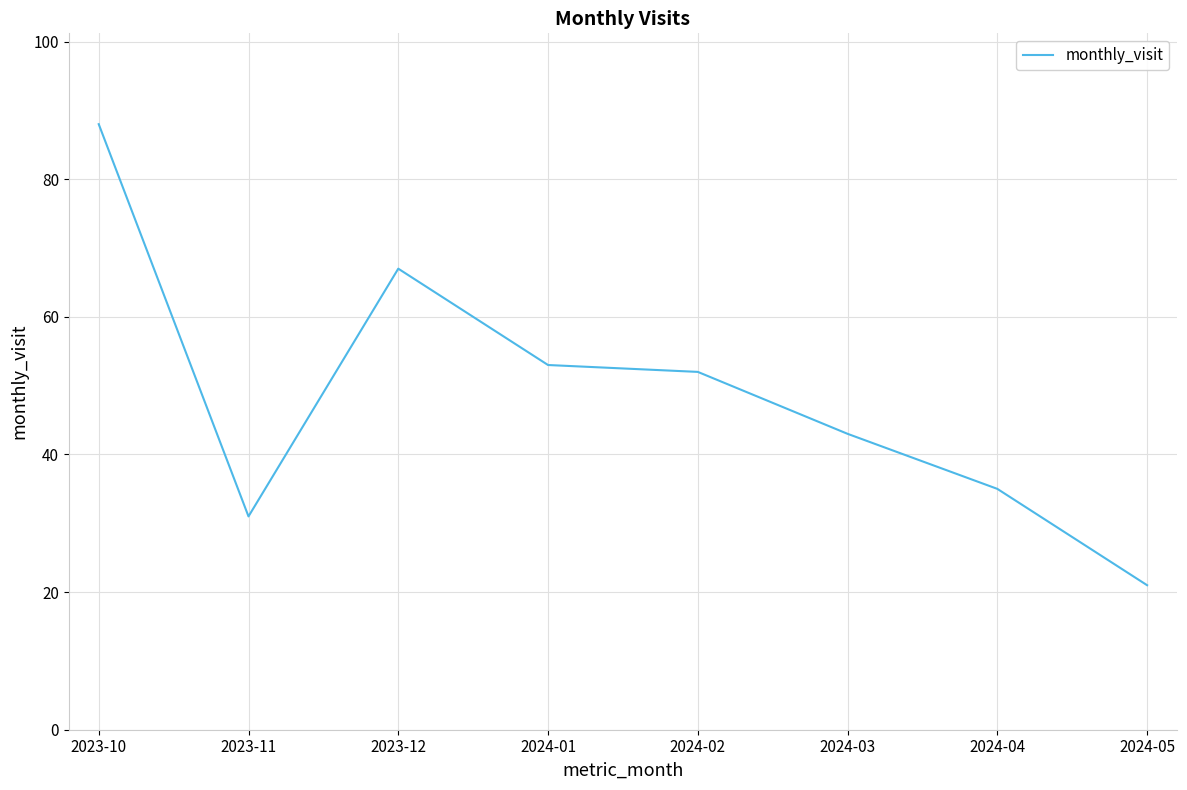

List the labels in order of value, smallest first.

2024-05, 2023-11, 2024-04, 2024-03, 2024-02, 2024-01, 2023-12, 2023-10